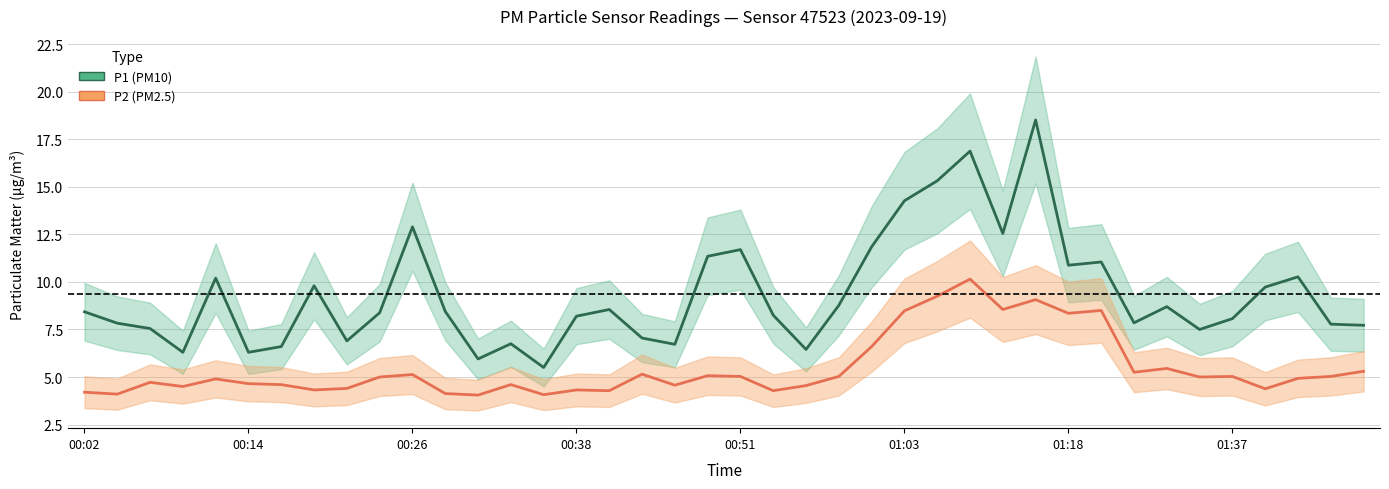

How many series are shown in this chart?

2